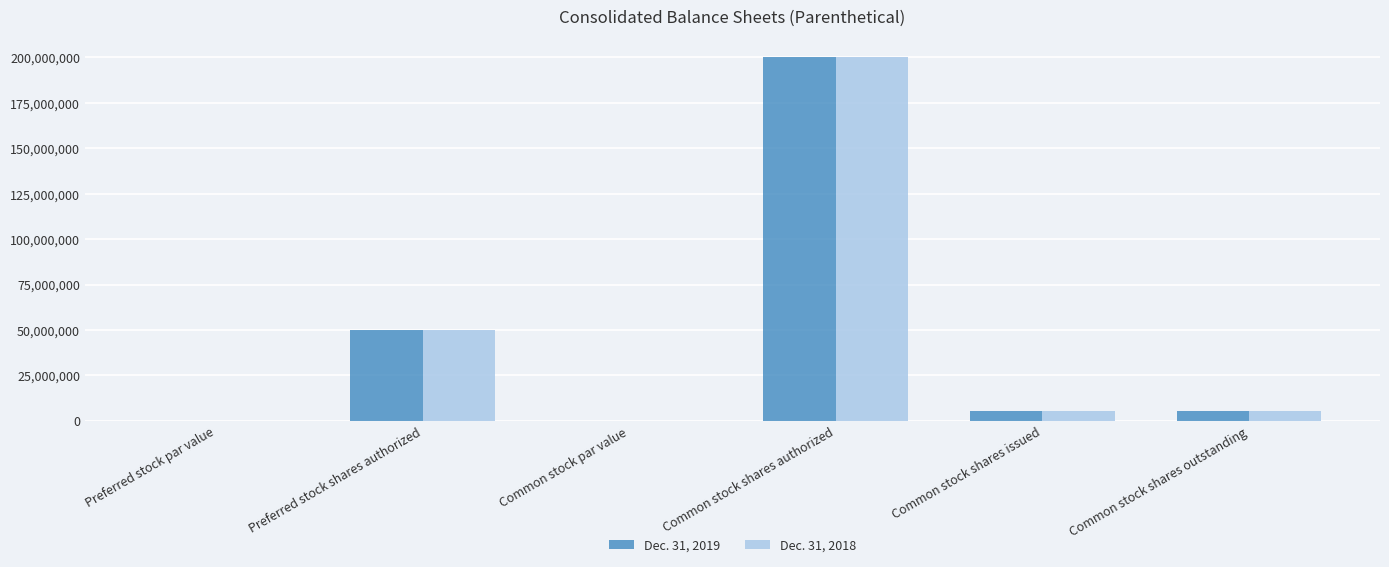

What is the sum of all Dec. 31, 2018 values?

260823810.0